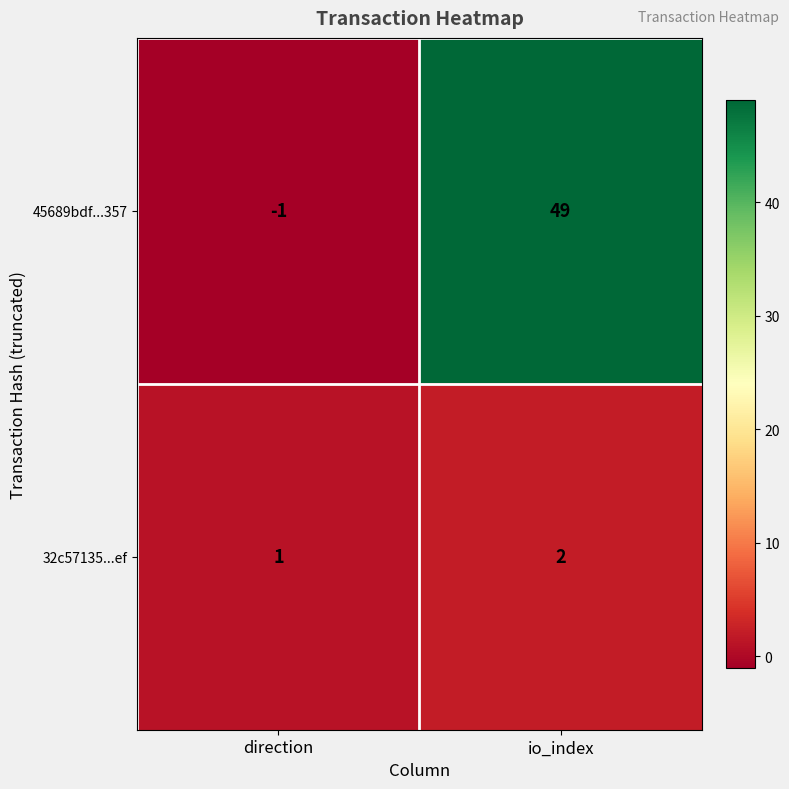

What is the sum of the 32c57135...ef values at direction and io_index?

3